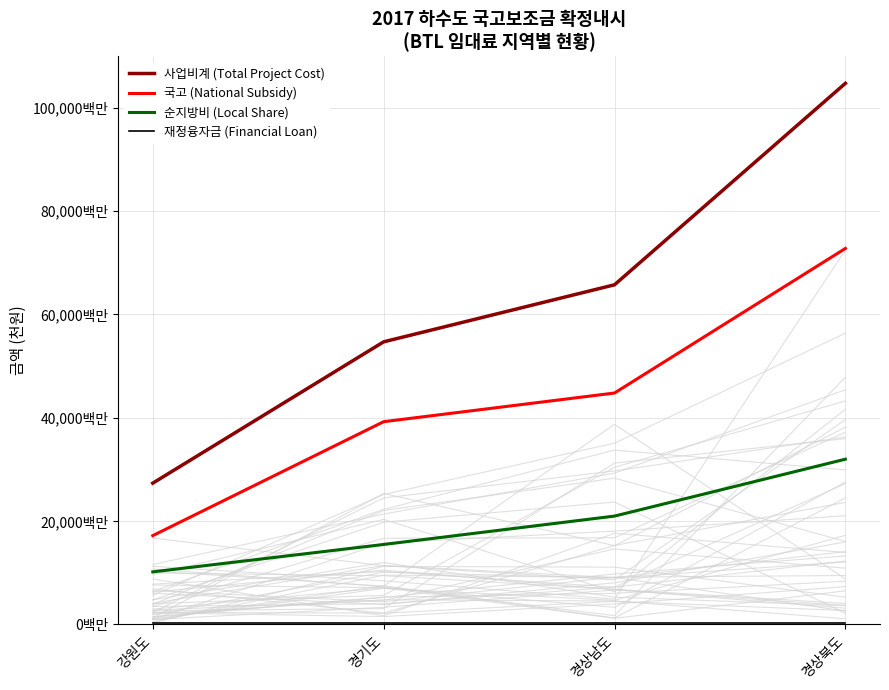

What is the label of the 1st point from the right?

경상북도